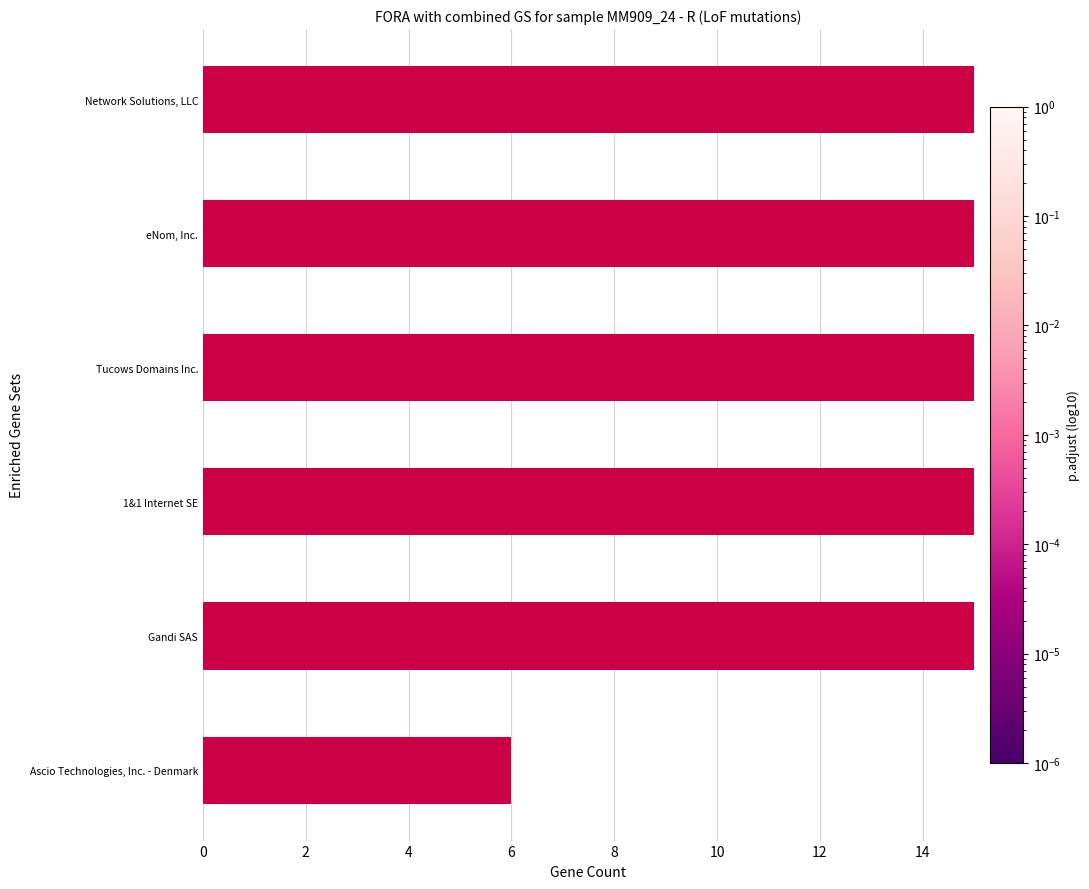

How many data points are above 61?

2